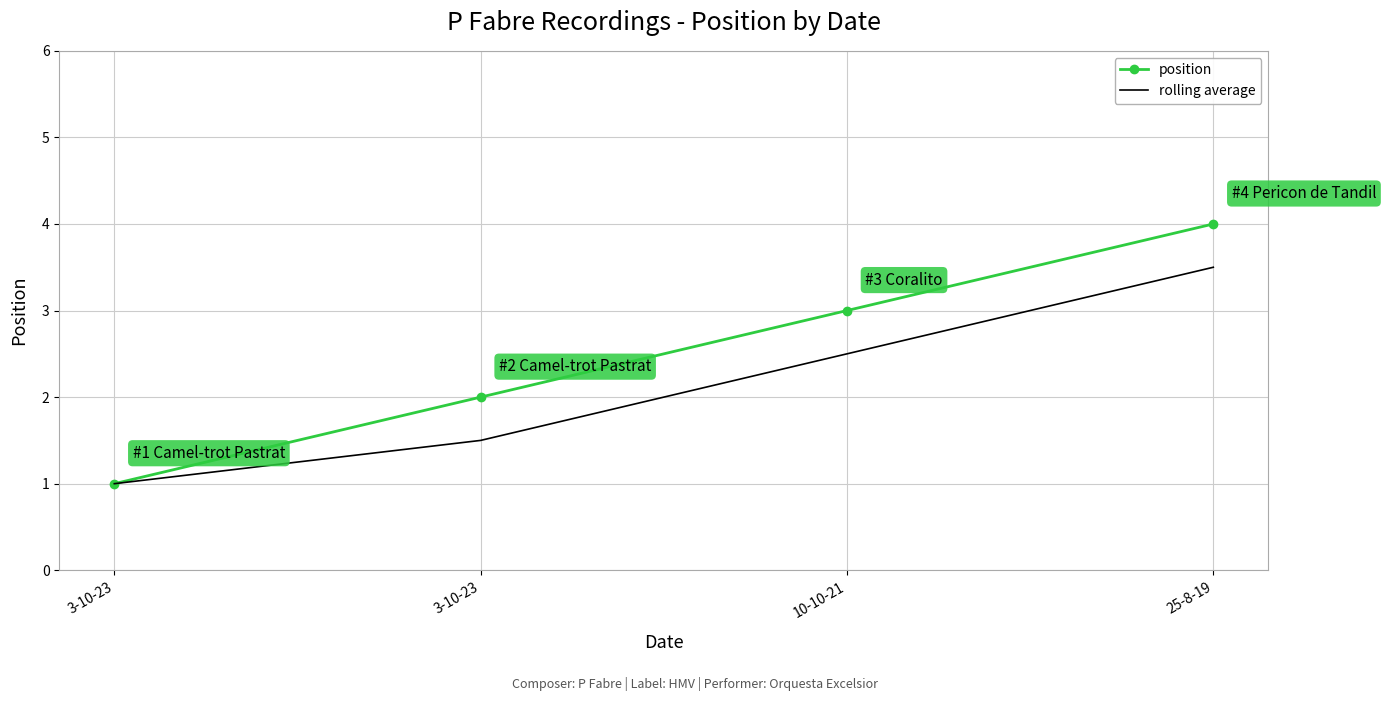

What is the highest value of the rolling average series?

3.5